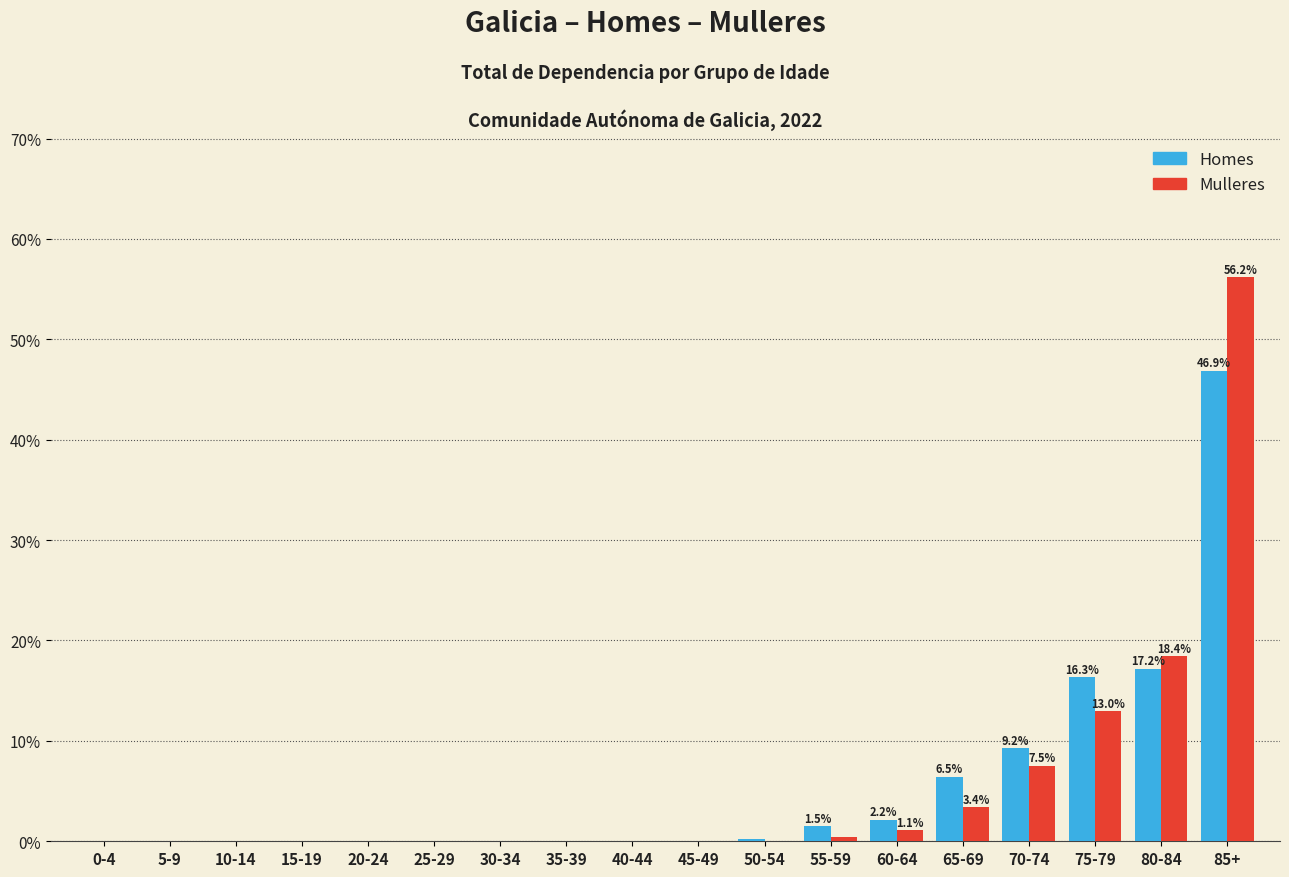

What is the sum of all Homes values?

100.0